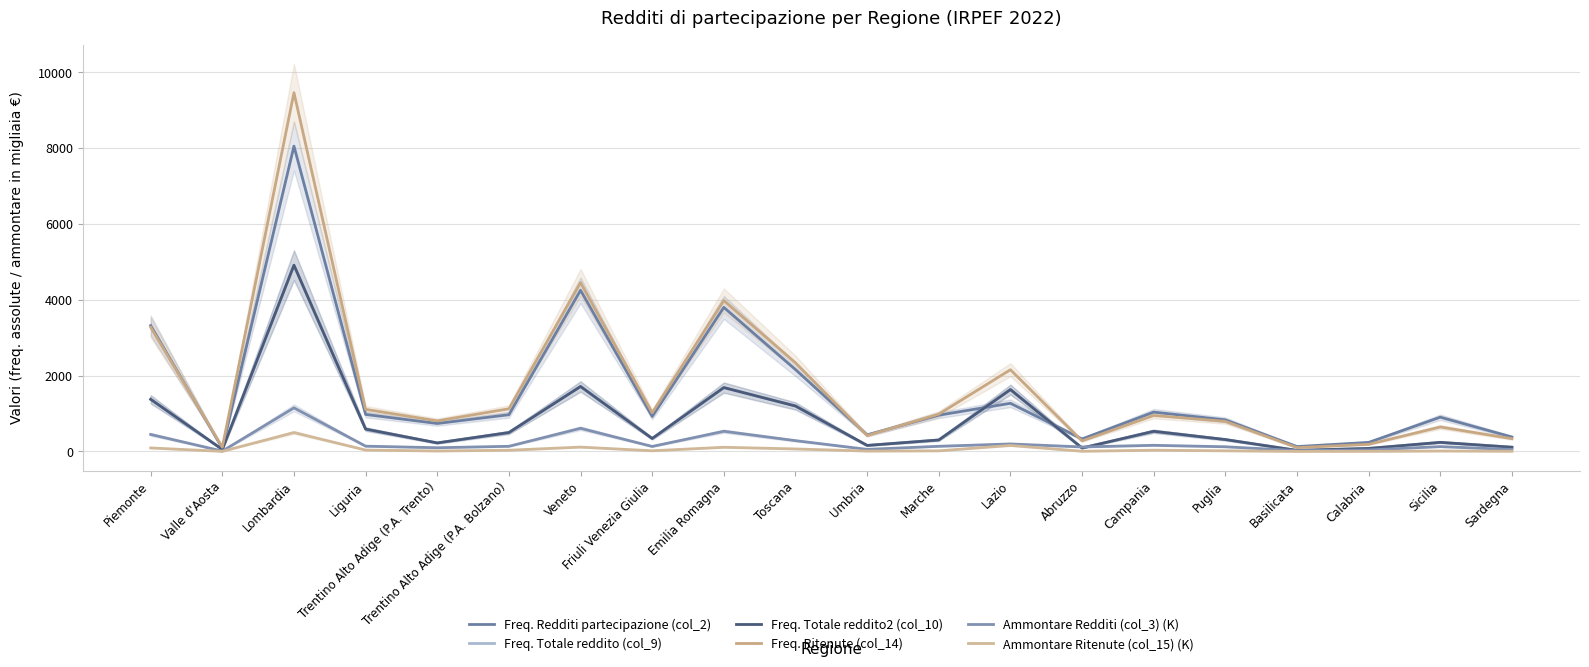

Where is the first local minimum for Freq. Ritenute (col_14)?

Valle d'Aosta